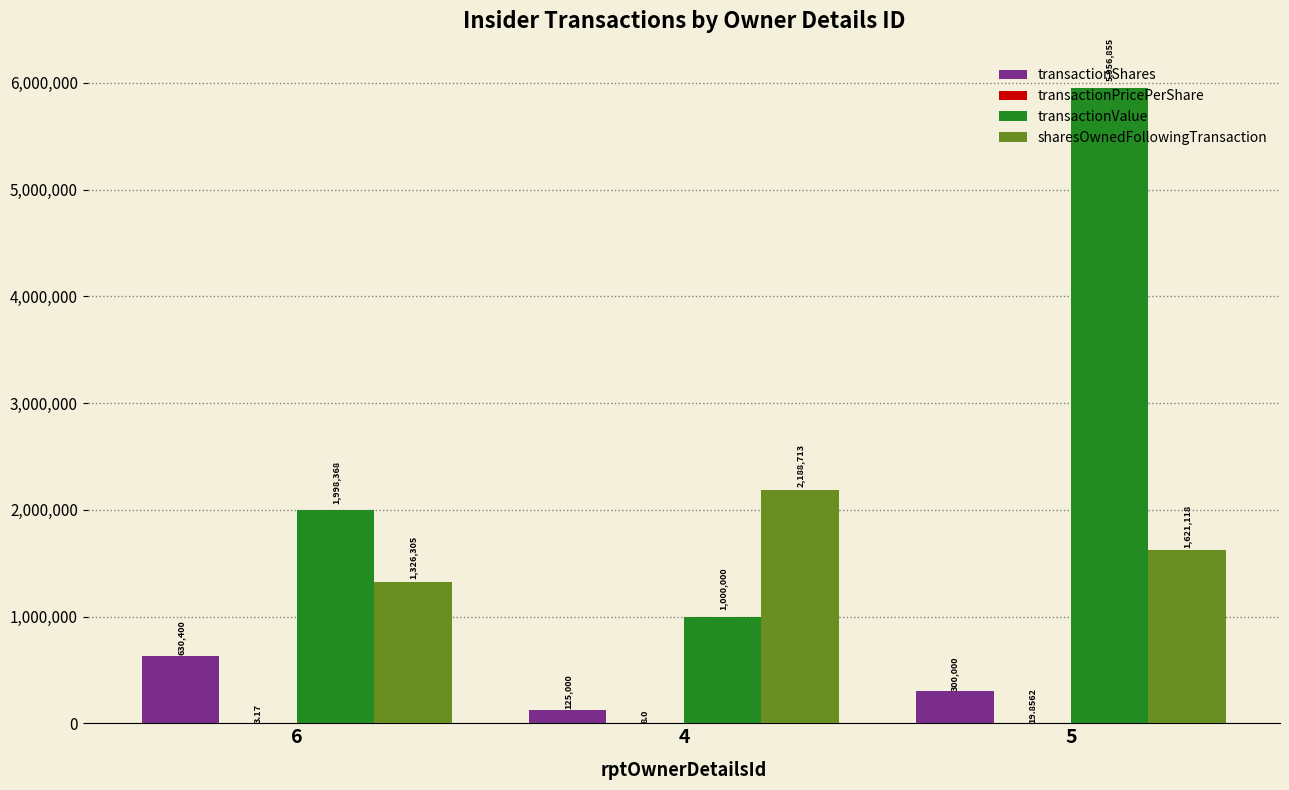

Which series changed the most between 4 and 5?

transactionValue